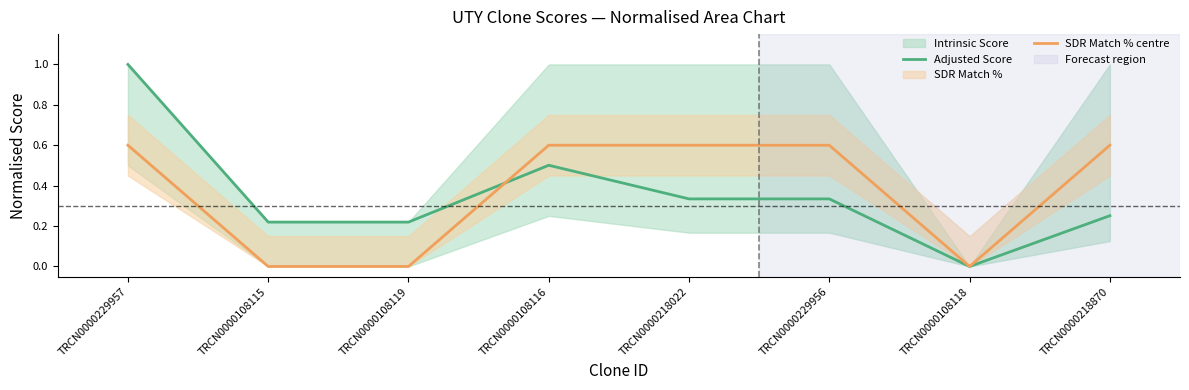

Reading left to right, what are all the values shown in this chart?

Adjusted Score: 1.0	0.2	0.2	0.5	0.3	0.3	0.0	0.3
SDR Match % centre: 0.6	0.0	0.0	0.6	0.6	0.6	0.0	0.6